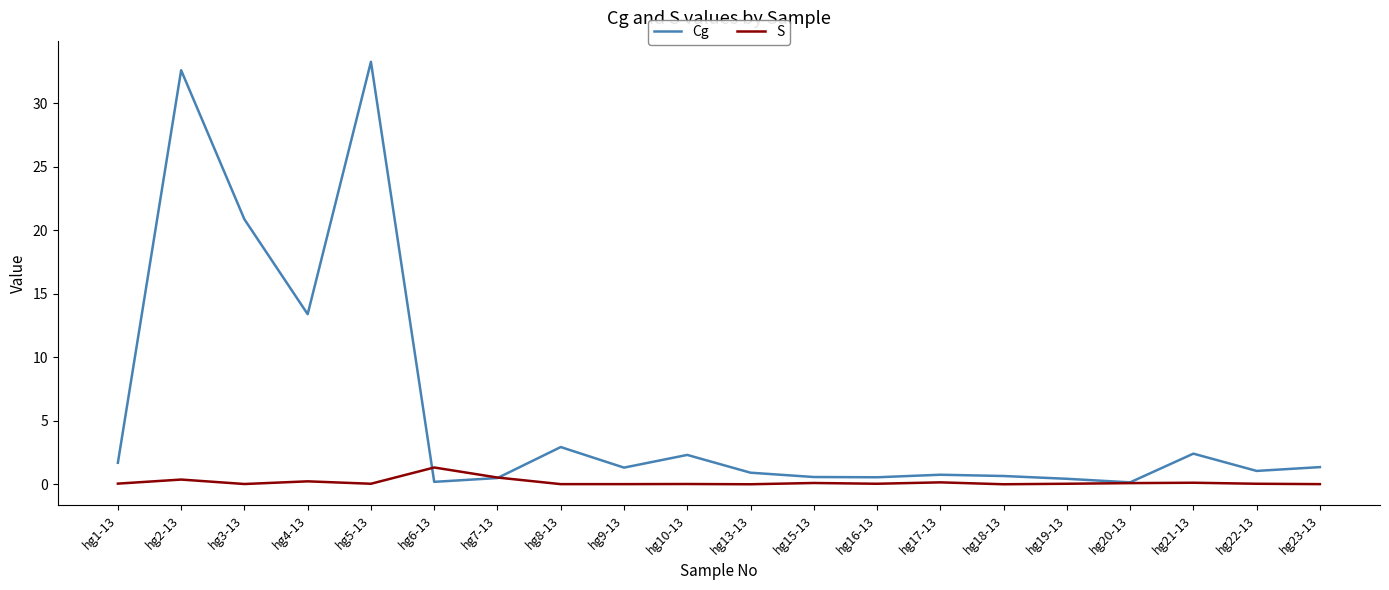

What is the difference between the maximum and minimum values in the S series?

1.3